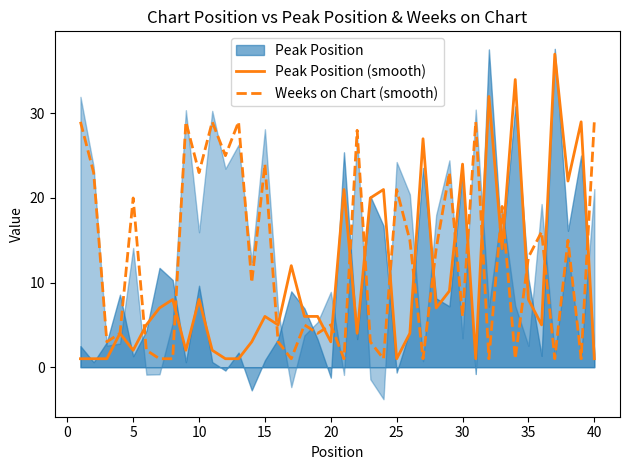

Count the number of categories in the chart.

40